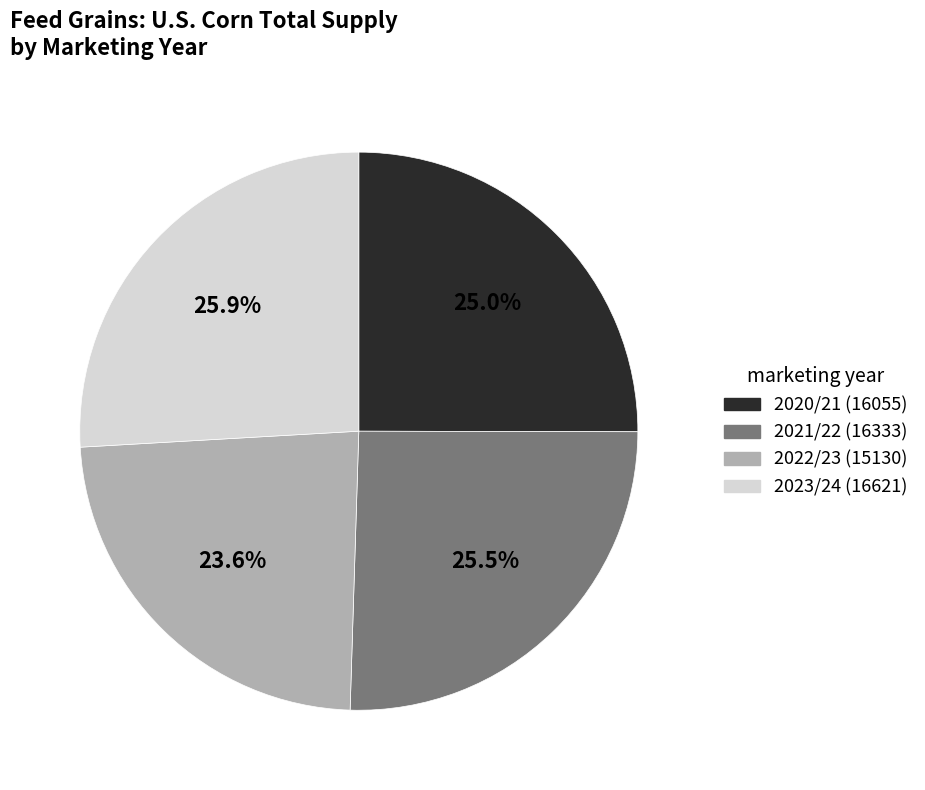

Is it true that 2021/22 is 37% of the pie?

False